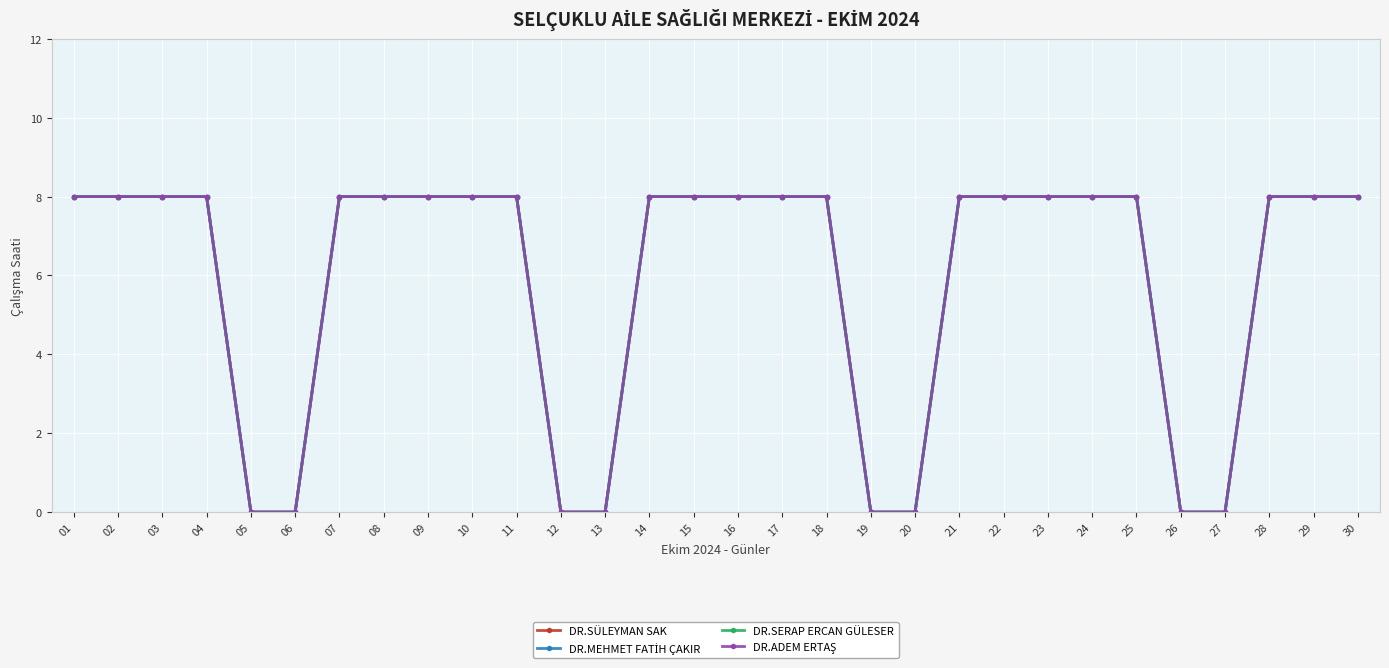

Between 16 and 29, which is larger?

16